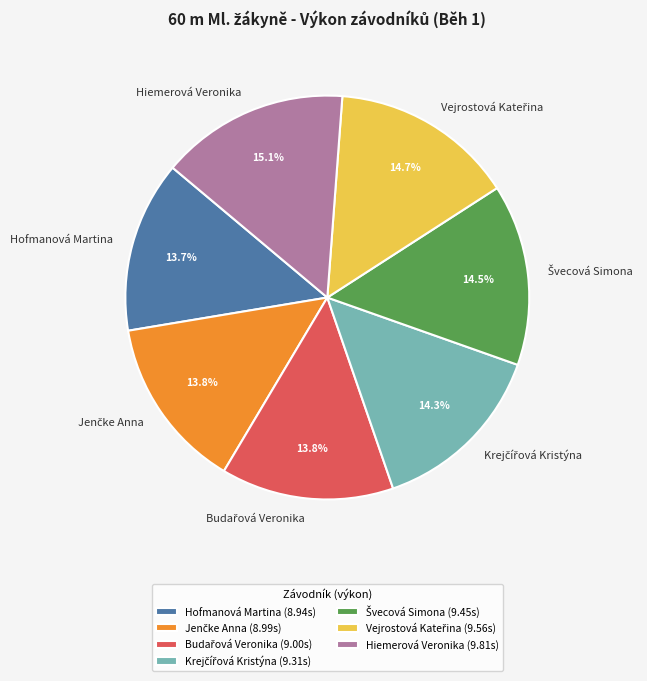

What portion of the pie excludes Hofmanová Martina?

86.3%